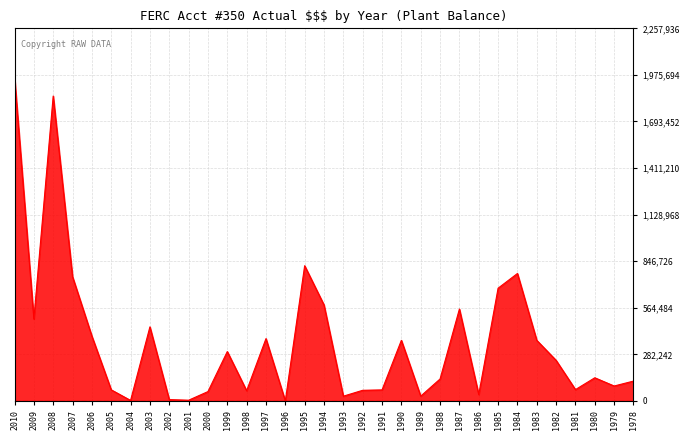

The value at 1992 is 64705.0. True or false?

True